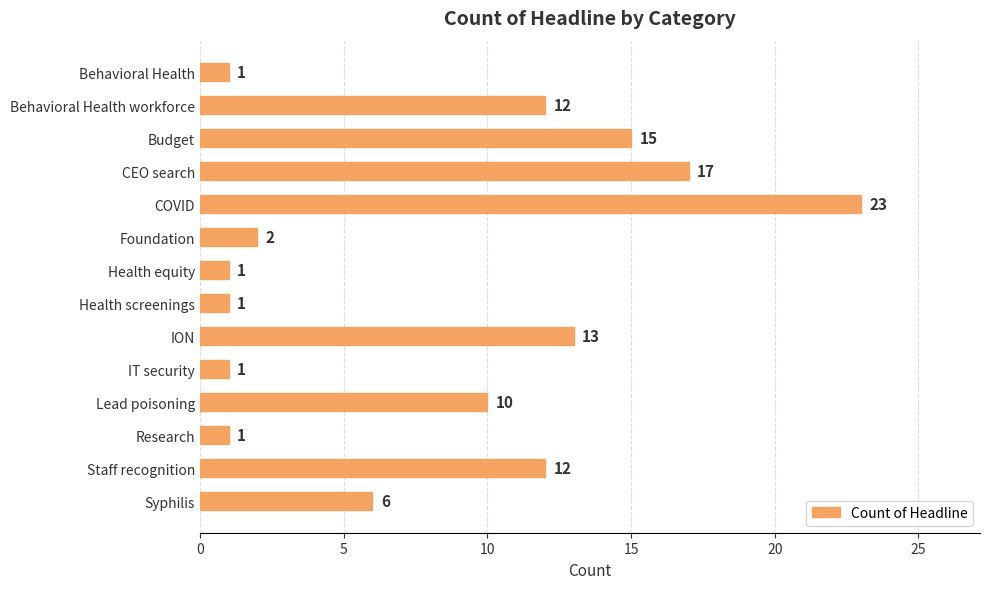

What is the ratio of the value at Behavioral Health to the value at Research?

1.0